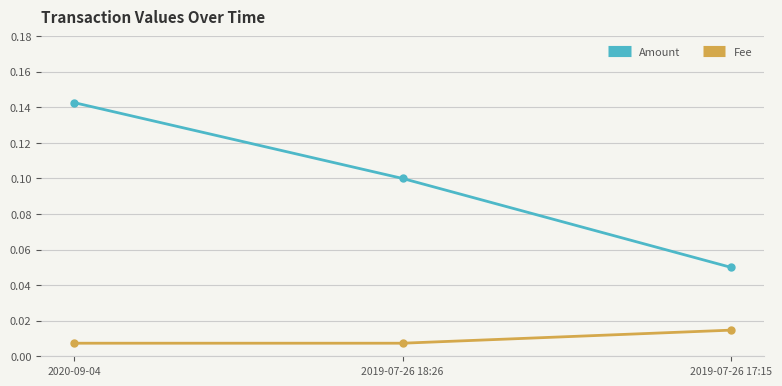

The value of Amount at 2019-07-26 18:26 is 0.1. True or false?

True